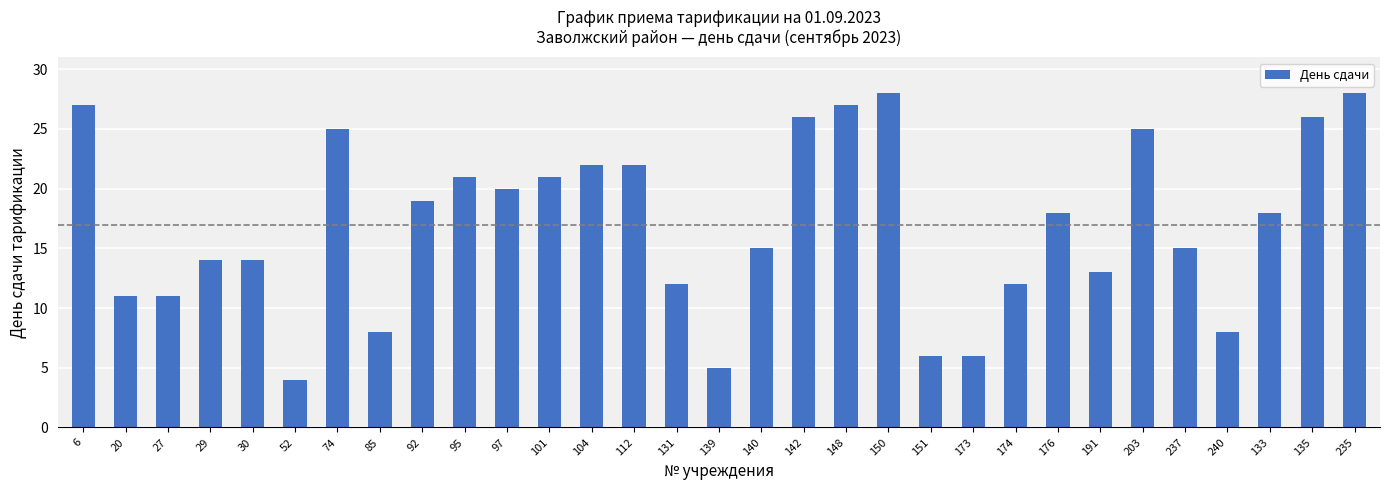

What is the sum of the values at 52 and 97?

24